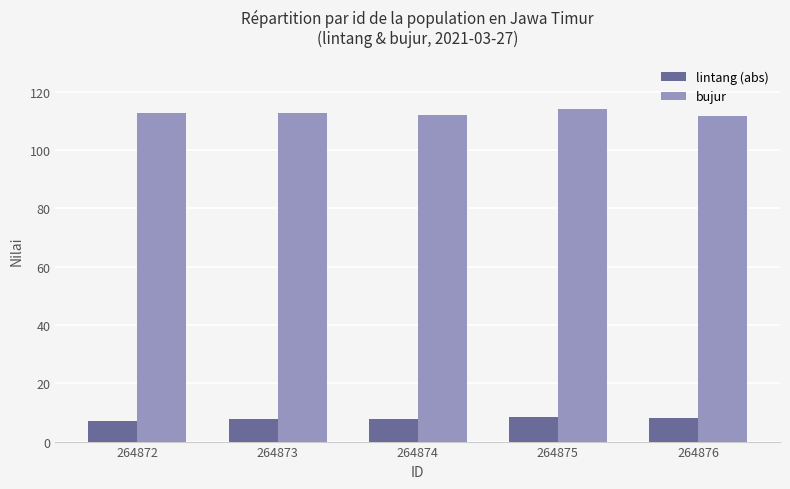

What is the smallest value displayed?

7.0